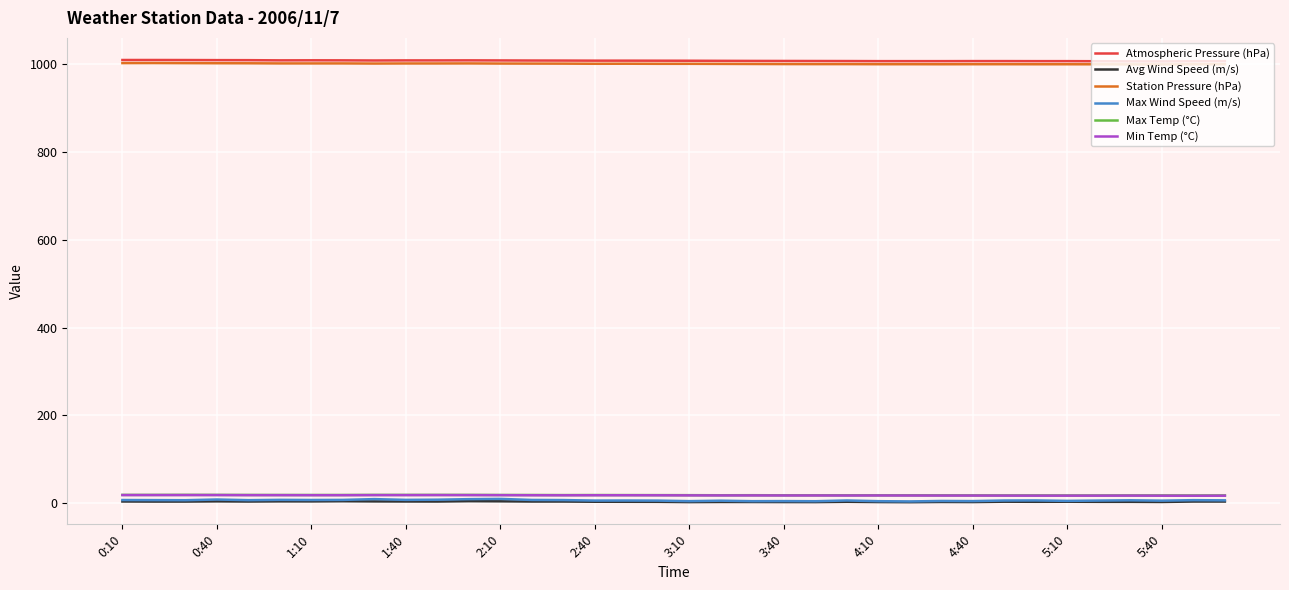

True or false: Station Pressure (hPa) and Min Temp (°C) intersect in this chart.

False